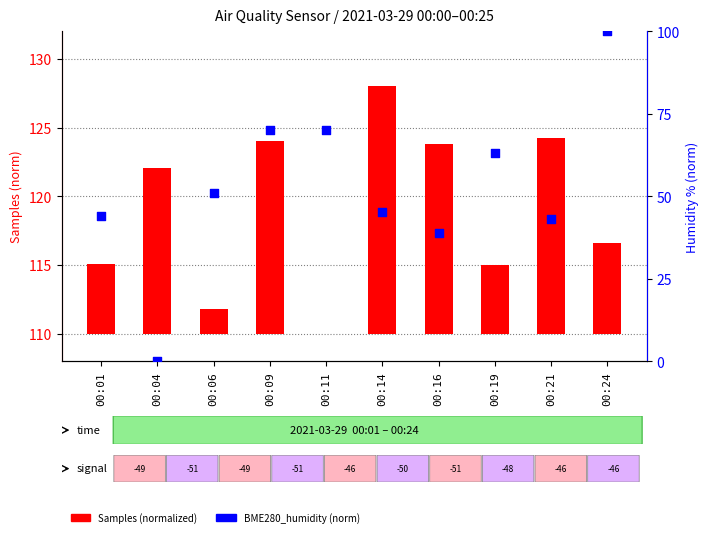

Which series has the widest spread of Y values?

BME280_humidity (norm)